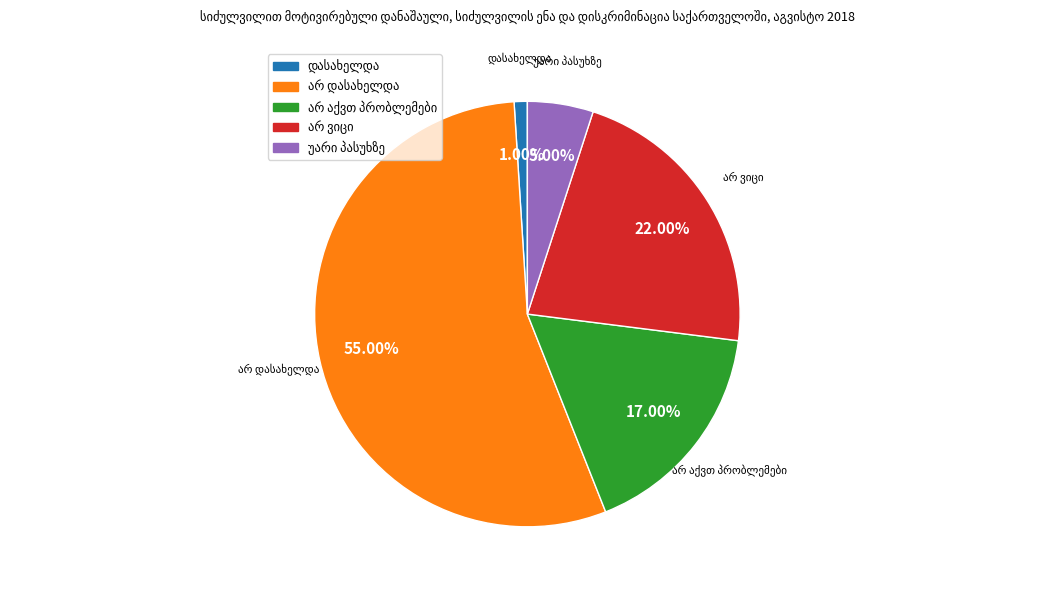

How many slices are in this pie chart?

5